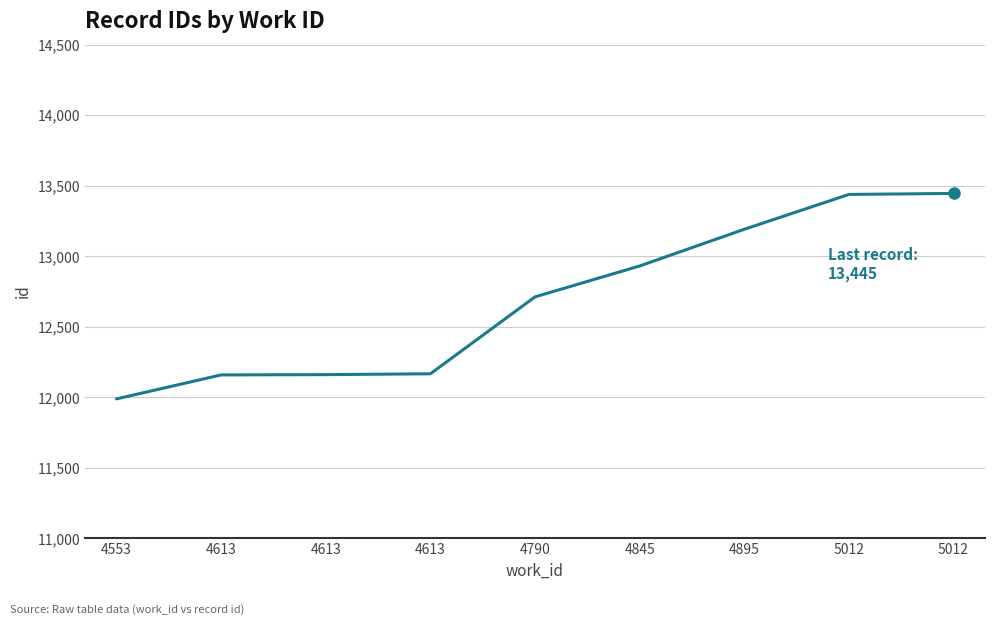

Does the chart have visible grid lines?

Yes